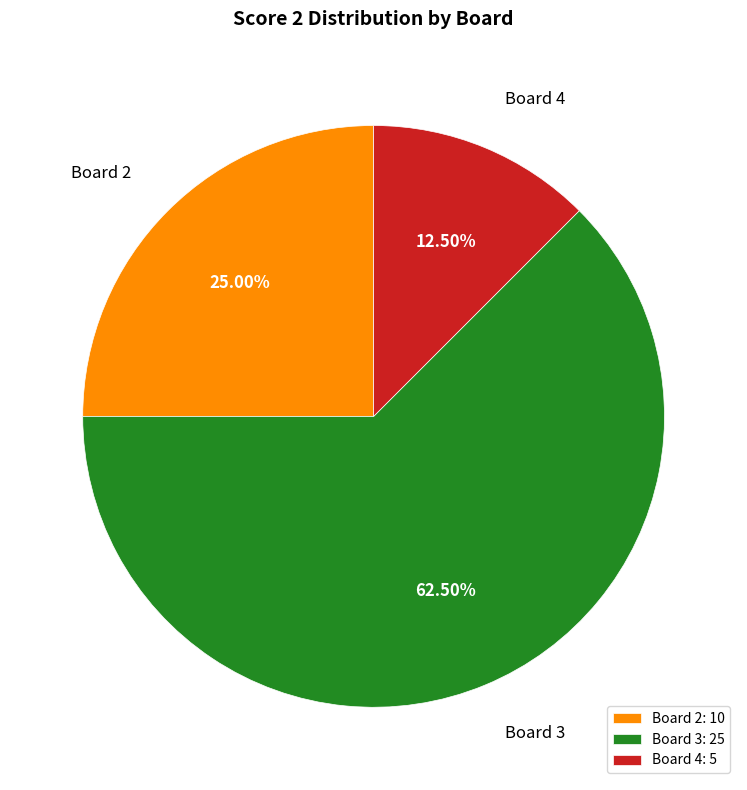

Is the sum of Board 2 and Board 4 greater than half?

No